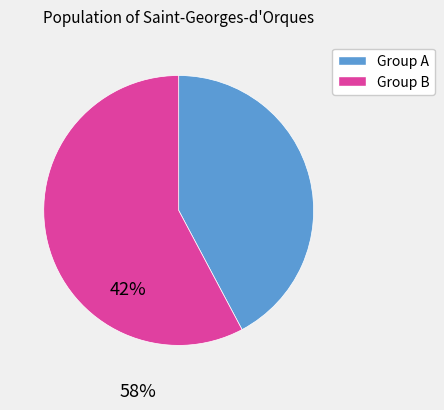

True or false: Group A accounts for 42% of the total.

True